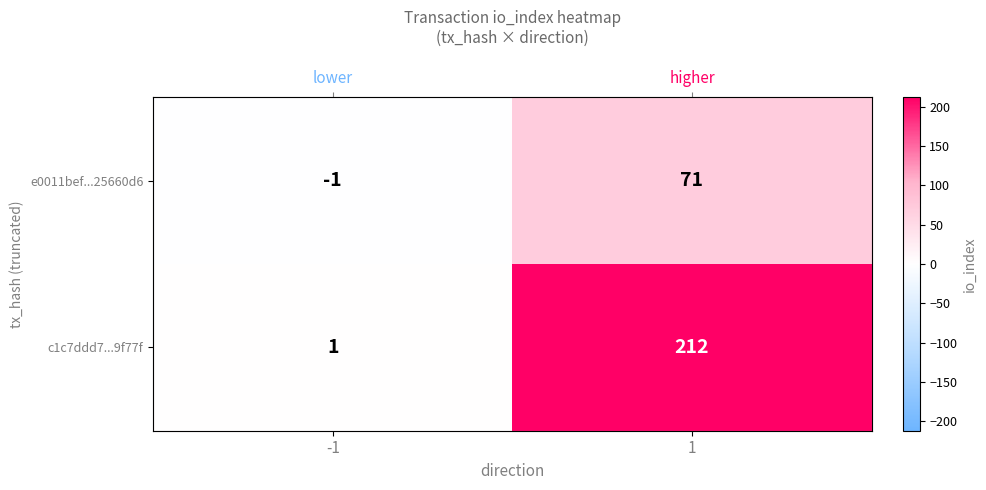

What is the lowest value of the c1c7ddd7...9f77f series?

1